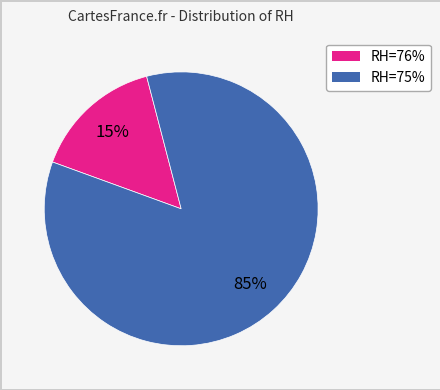

How many slices are in this pie chart?

2